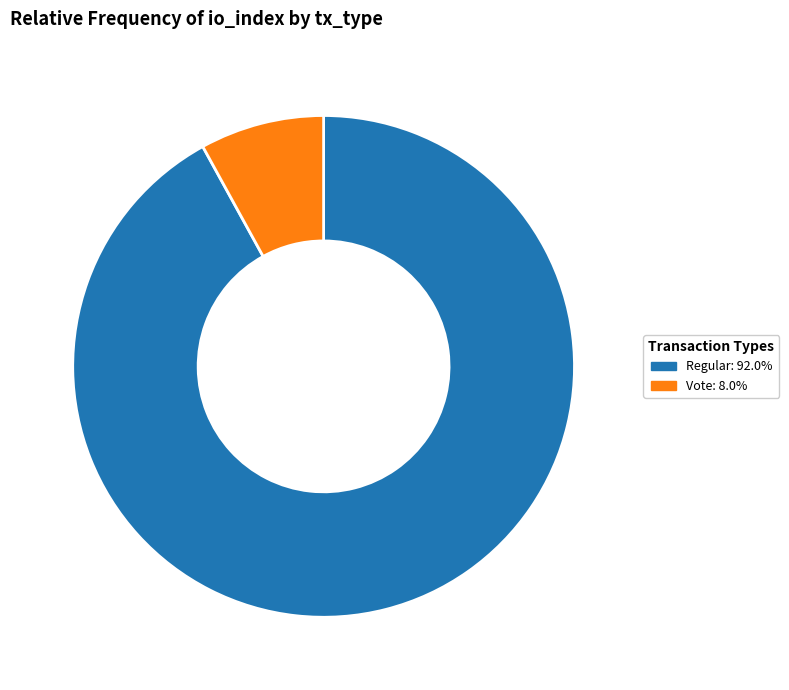

Do Vote: 8.0% and Regular: 92.0% together represent more than half of the pie?

Yes